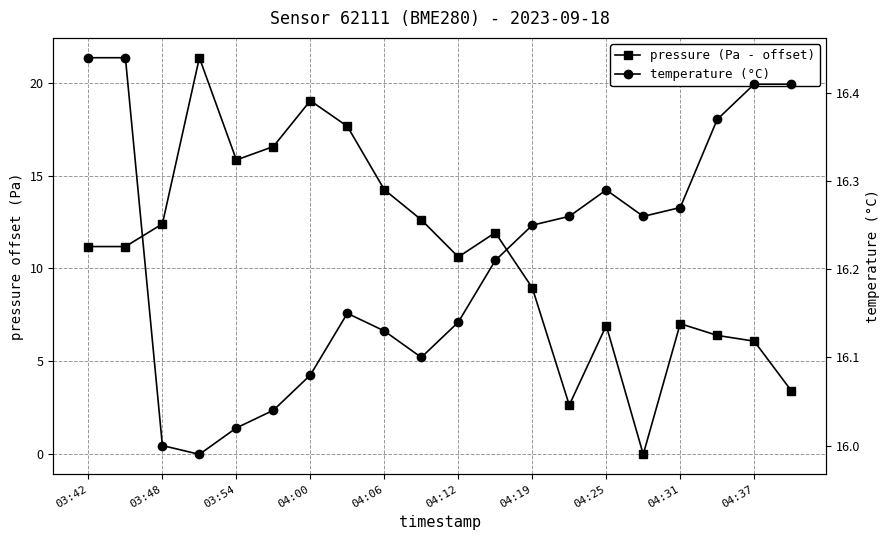

What is the value of the pressure (Pa - offset) point at the 19th from the left?

6.1